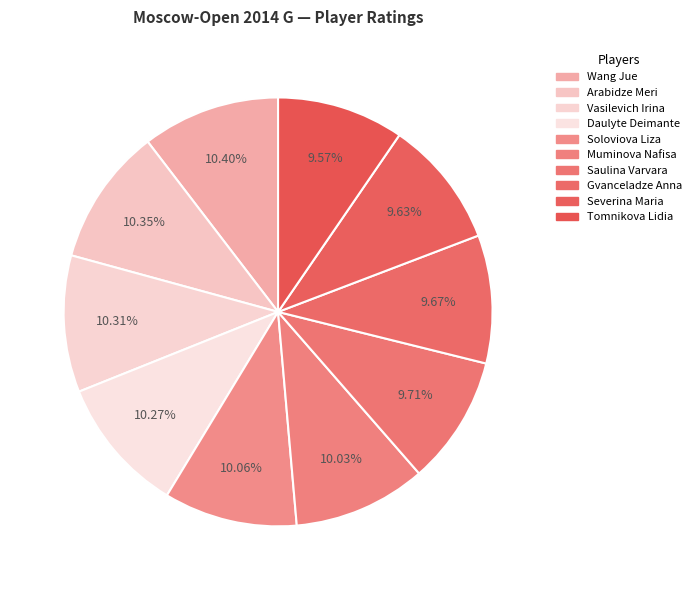

To the nearest percent, what portion does Vasilevich Irina represent?

10%